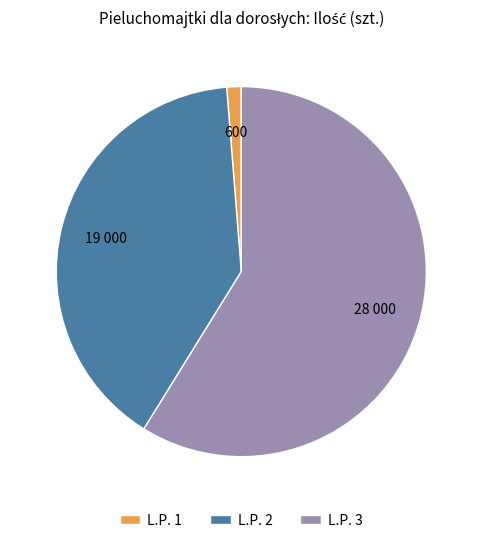

Rank the categories by value from highest to lowest.

L.P. 3, L.P. 2, L.P. 1